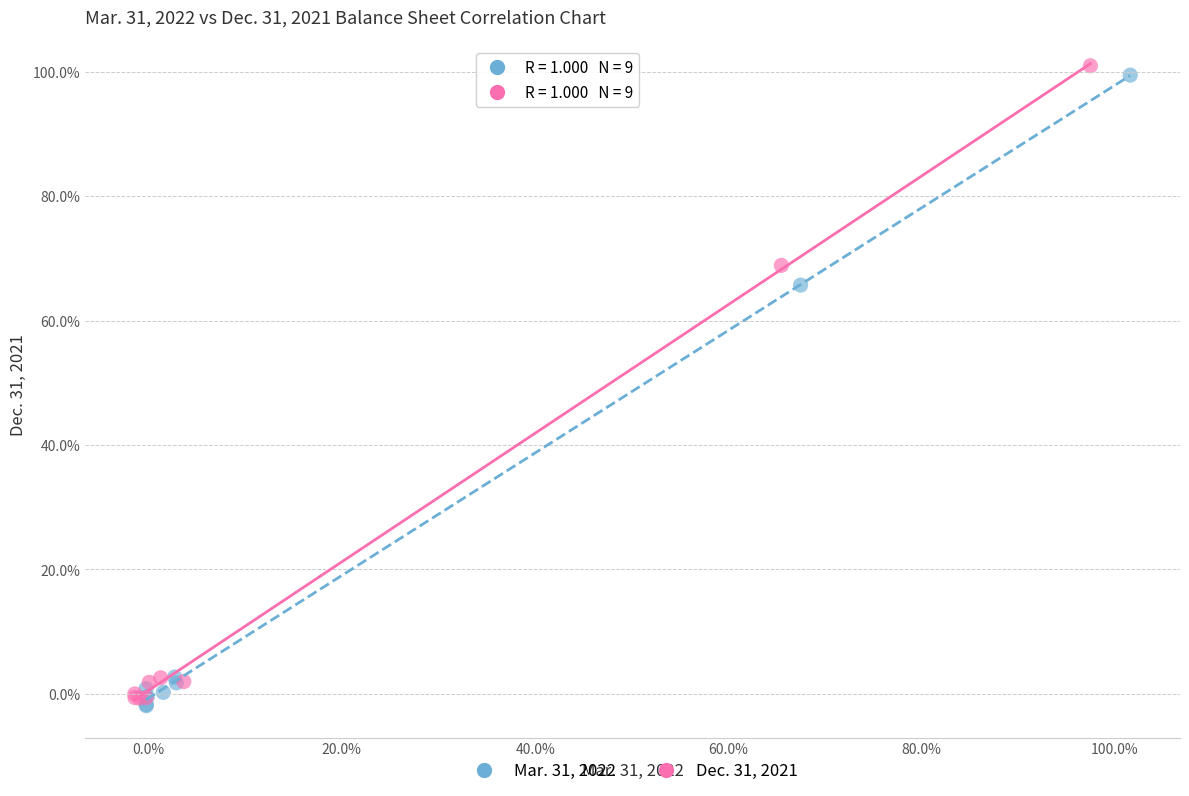

What are all the series names shown in the legend?

Mar. 31, 2022, Dec. 31, 2021